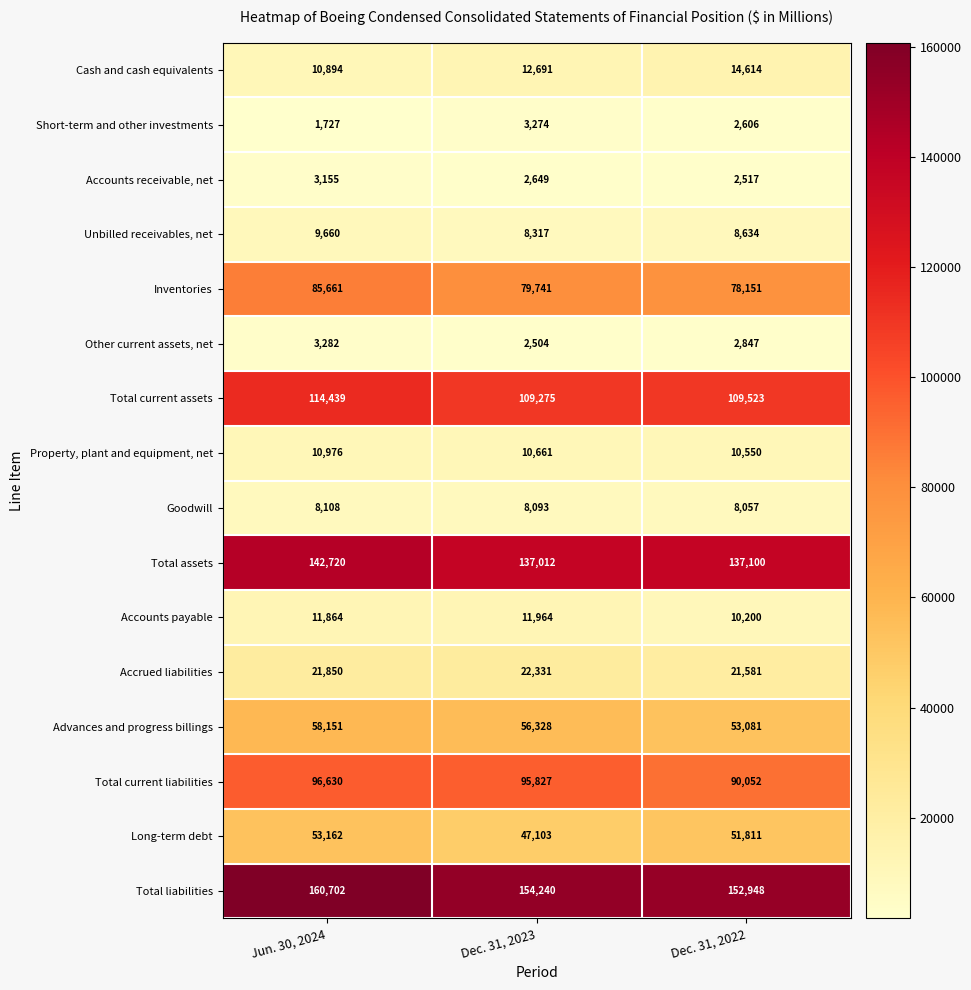

At how many categories does at least one series exceed 89174?

3